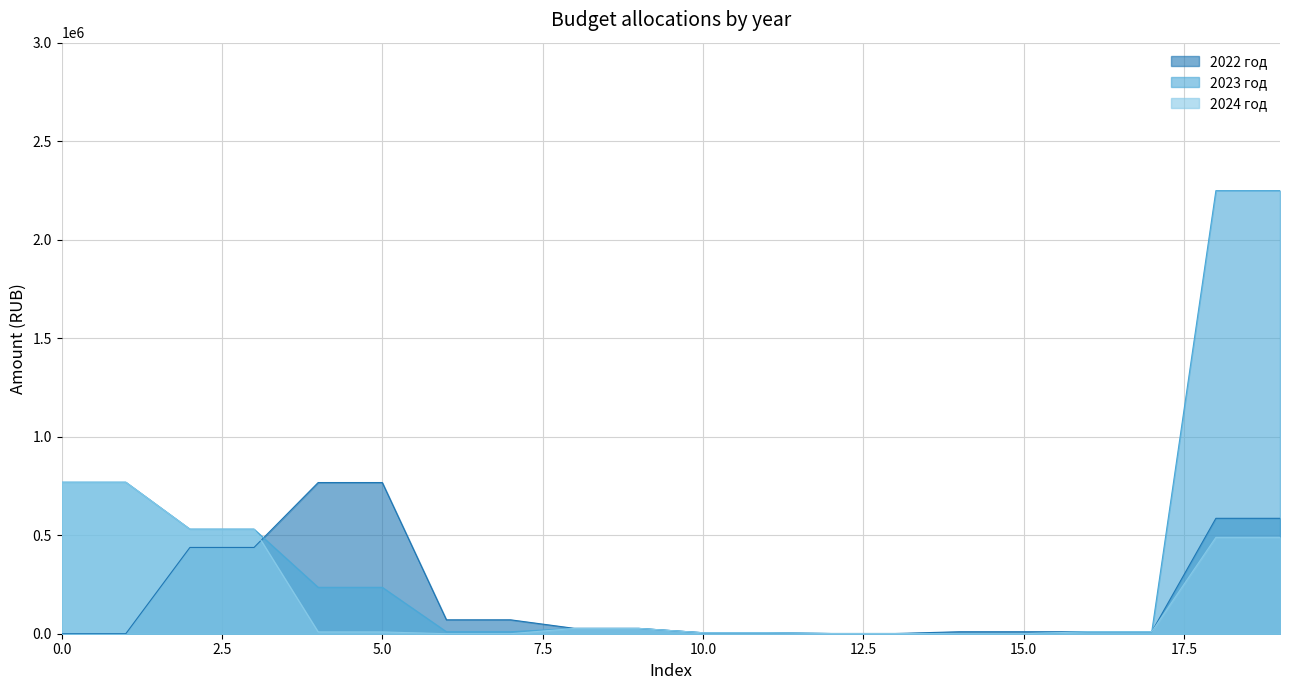

Between 13 and 18, which is larger?

18